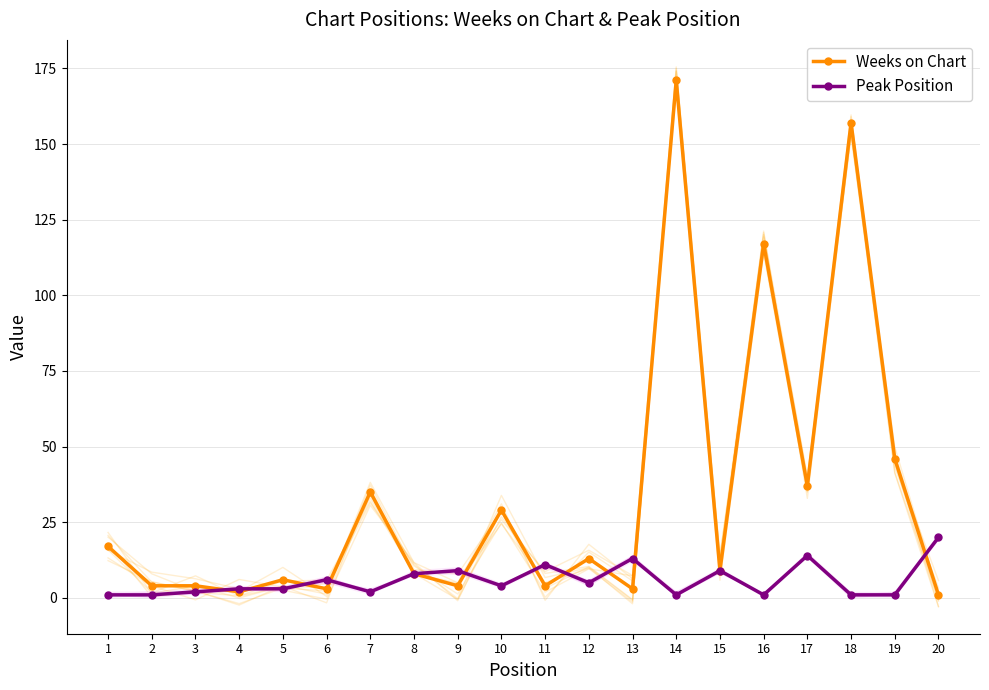

What is the difference between the Peak Position values at 4 and 12?

2